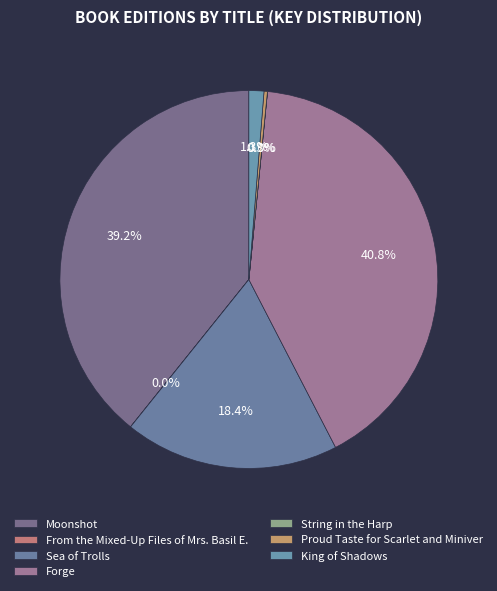

Which category has the biggest portion of the pie?

Forge